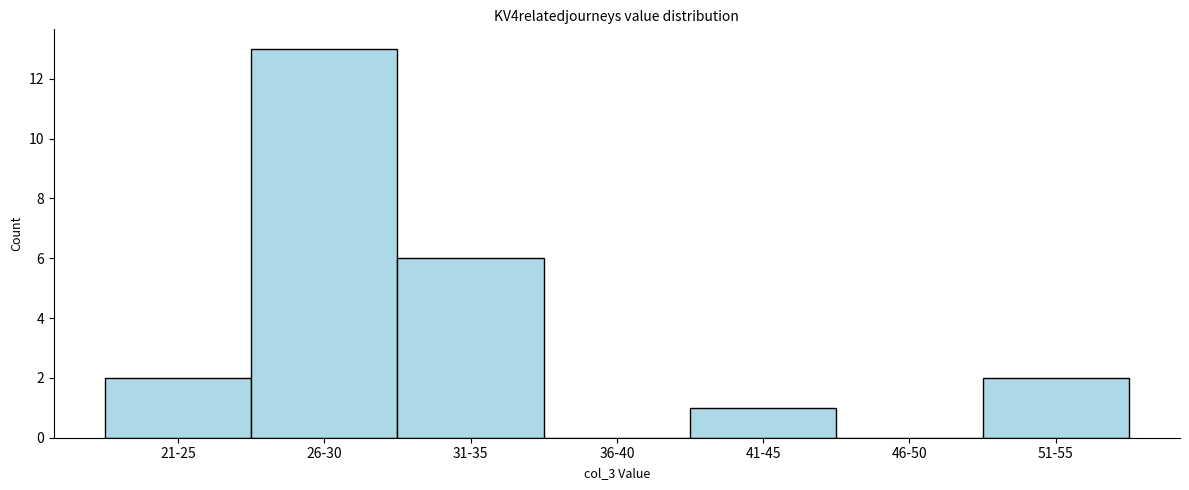

Reading left to right, extract all data points from this chart.

21-25=2	26-30=13	31-35=6	36-40=0	41-45=1	46-50=0	51-55=2